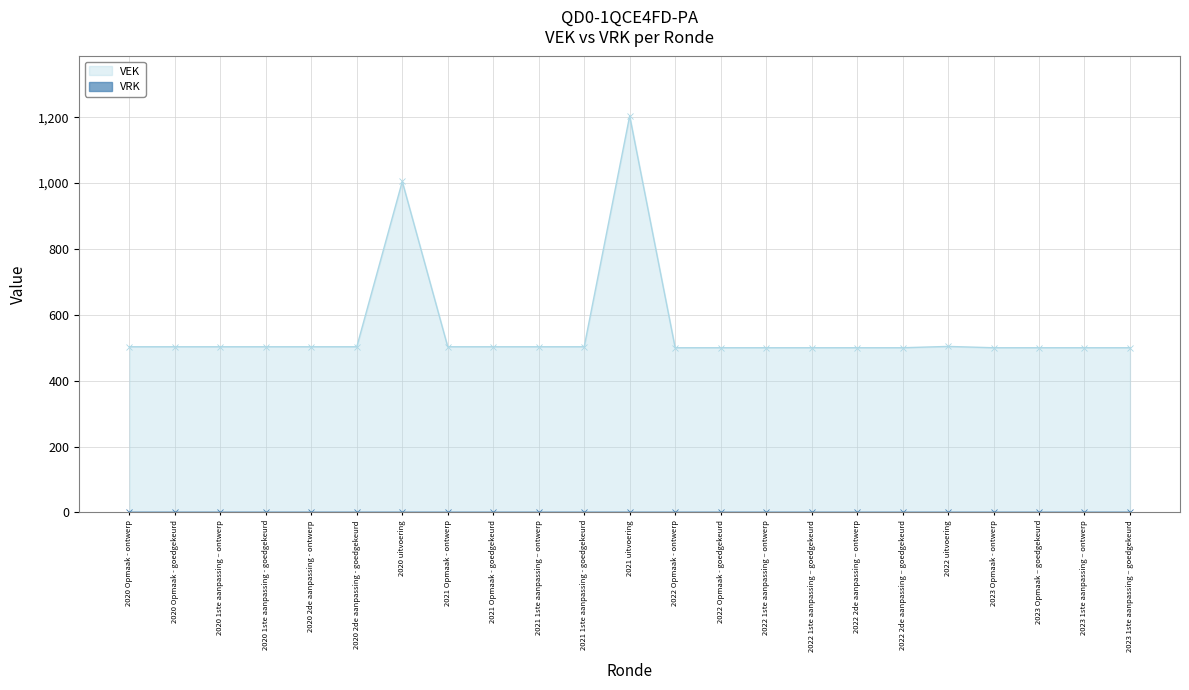

What is the label of the 15th point from the right?

2021 Opmaak - goedgekeurd